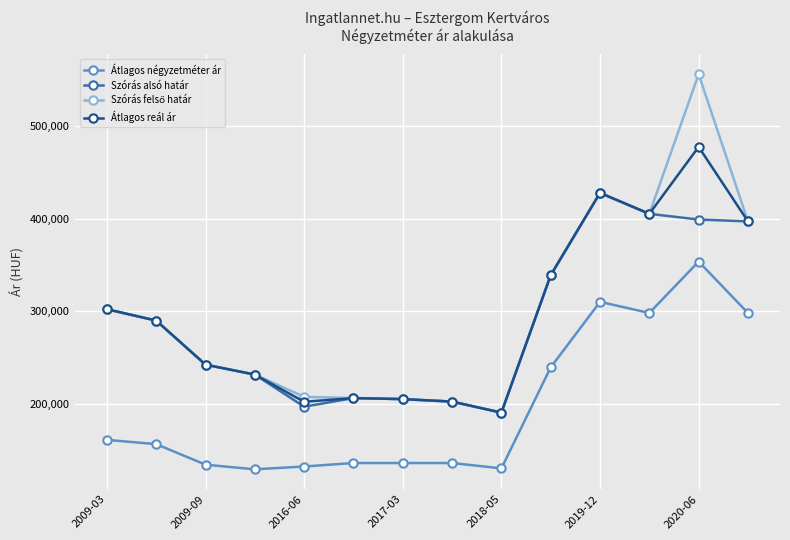

True or false: Átlagos reál ár has more than 0 interior local peaks.

True